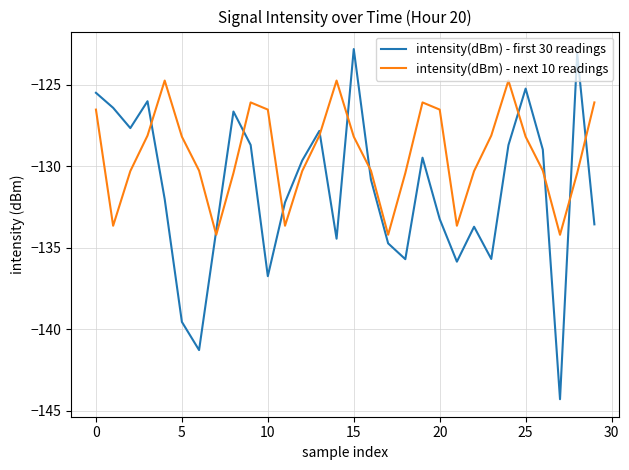

List the series in order of their peak value, highest first.

intensity(dBm) - first 30 readings, intensity(dBm) - next 10 readings